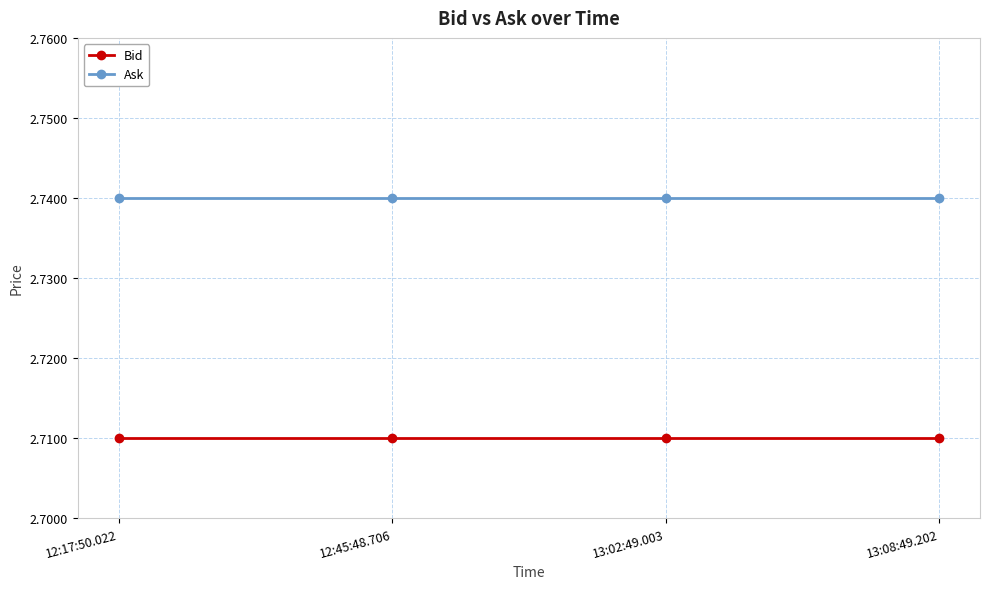

True or false: Bid has more than 1 interior local peaks.

False